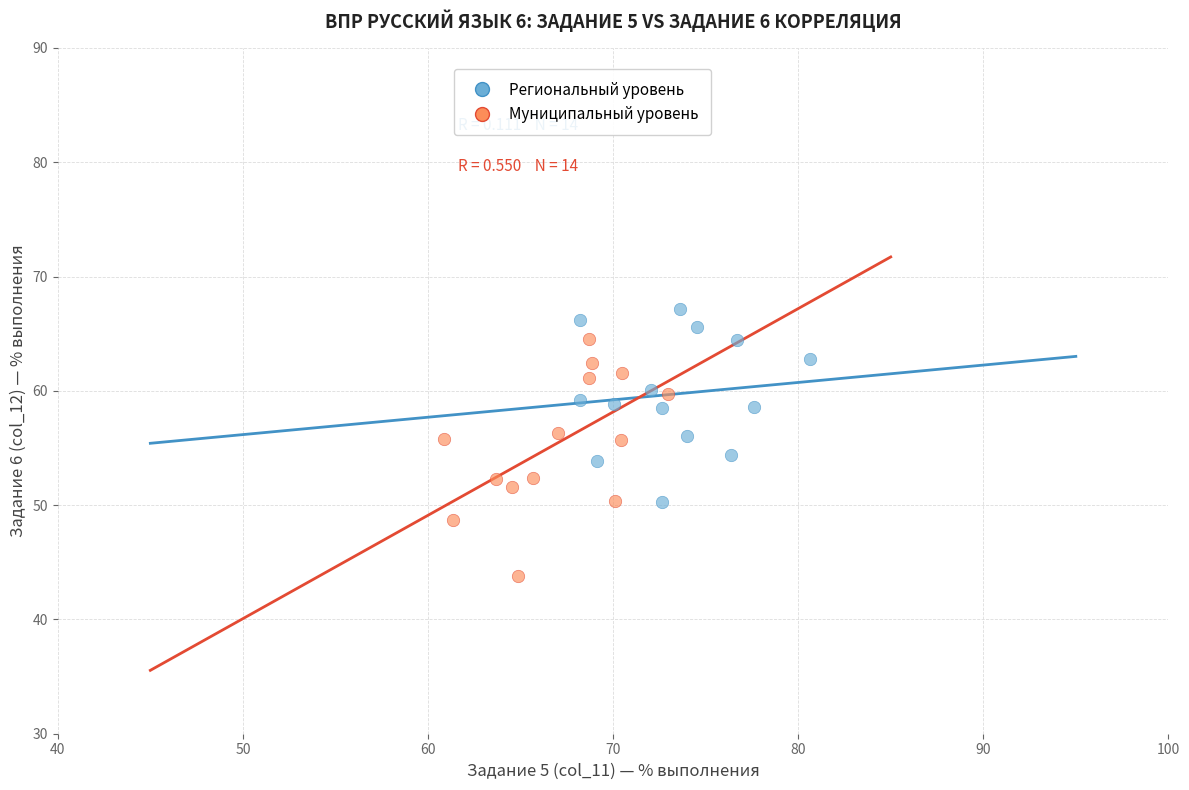

Which series contains the highest Y value?

Региональный уровень